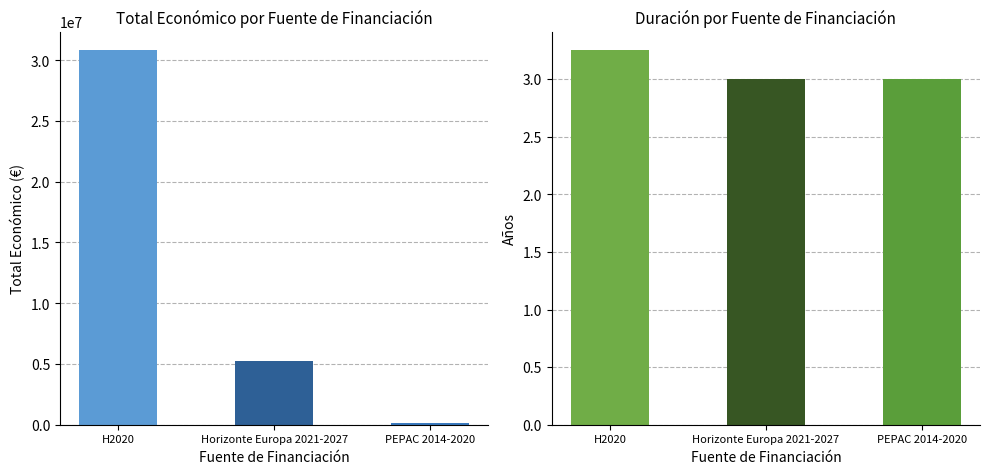

Between H2020 and Horizonte Europa 2021-2027, which series saw the biggest shift?

Total económico